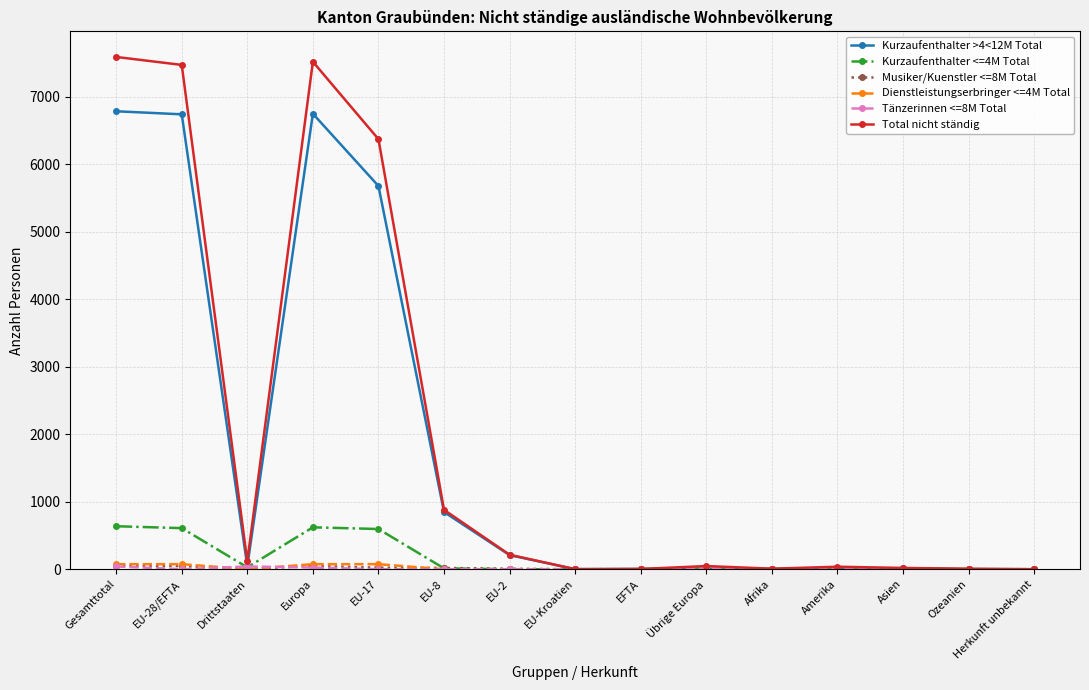

Is this an area chart (filled region under the line)?

No